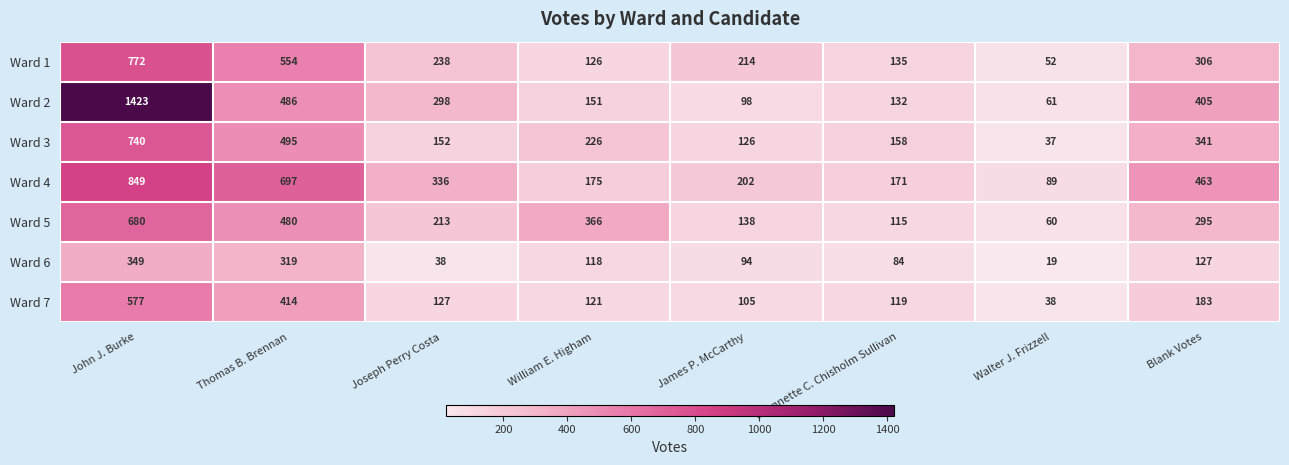

Which category has the highest value across all series?

John J. Burke